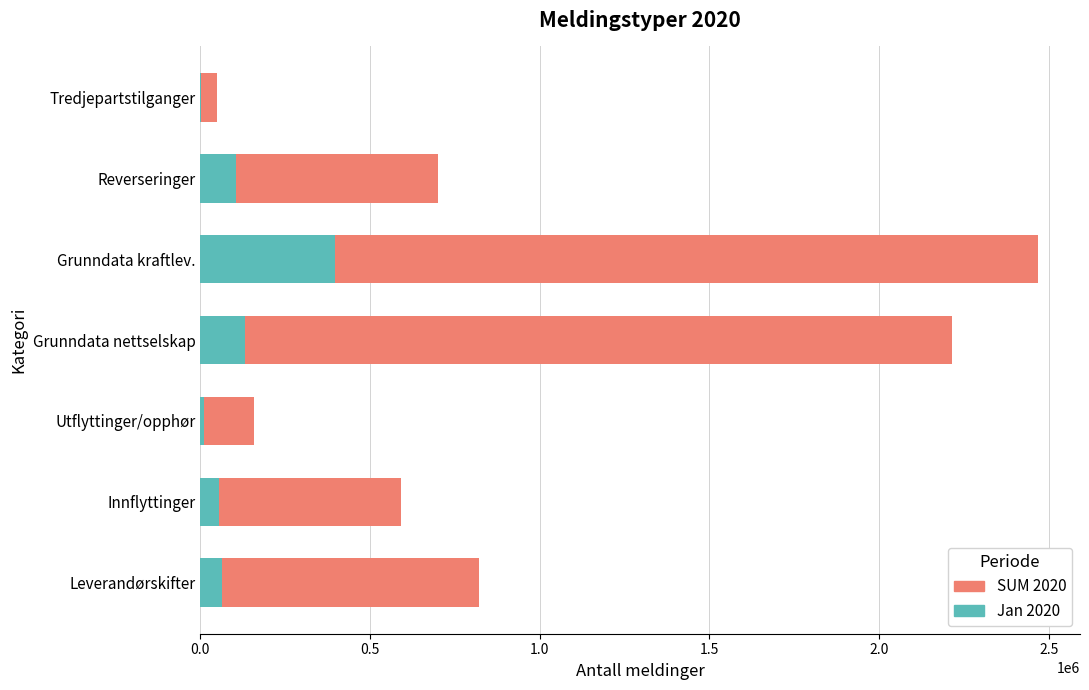

What is the total value across all series at Grunndata nettselskap?

2214225